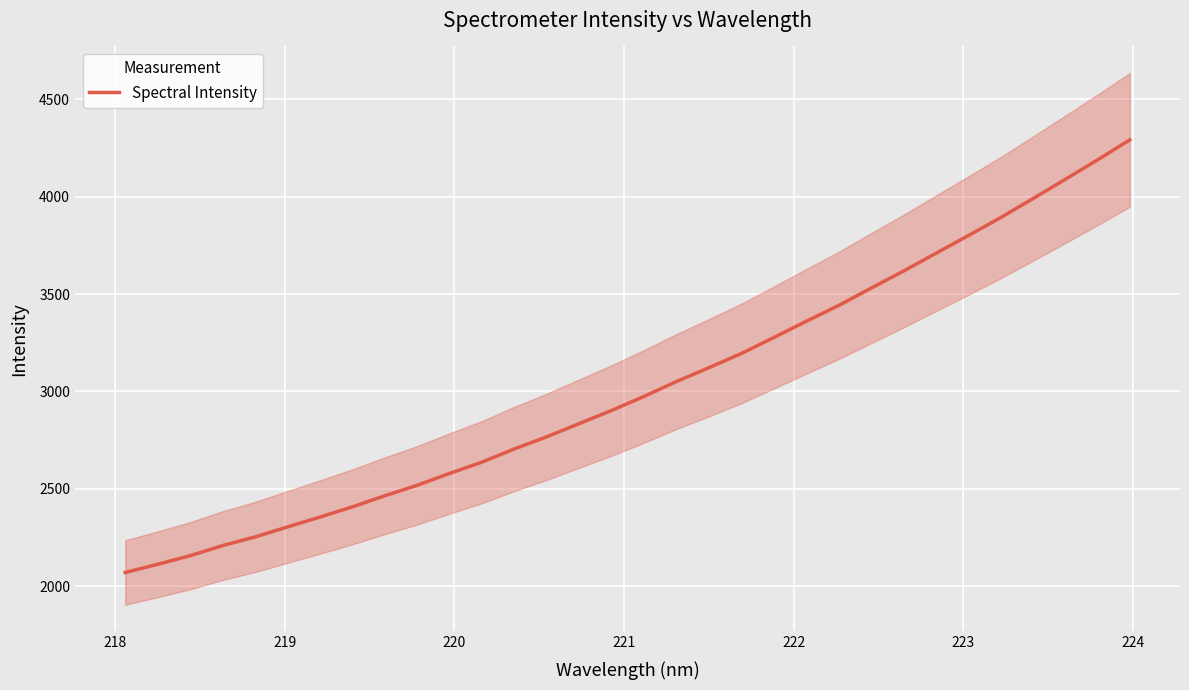

What is the minimum value for Spectral Intensity?

2070.2